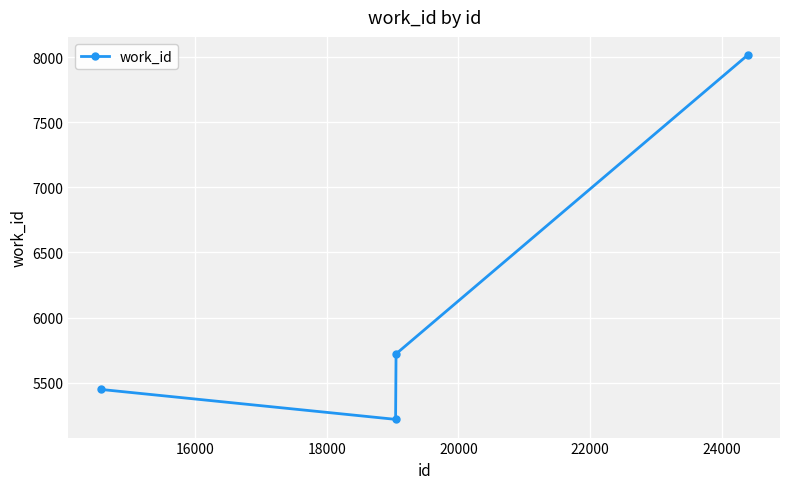

What is the value of the 4th point from the left?

8016